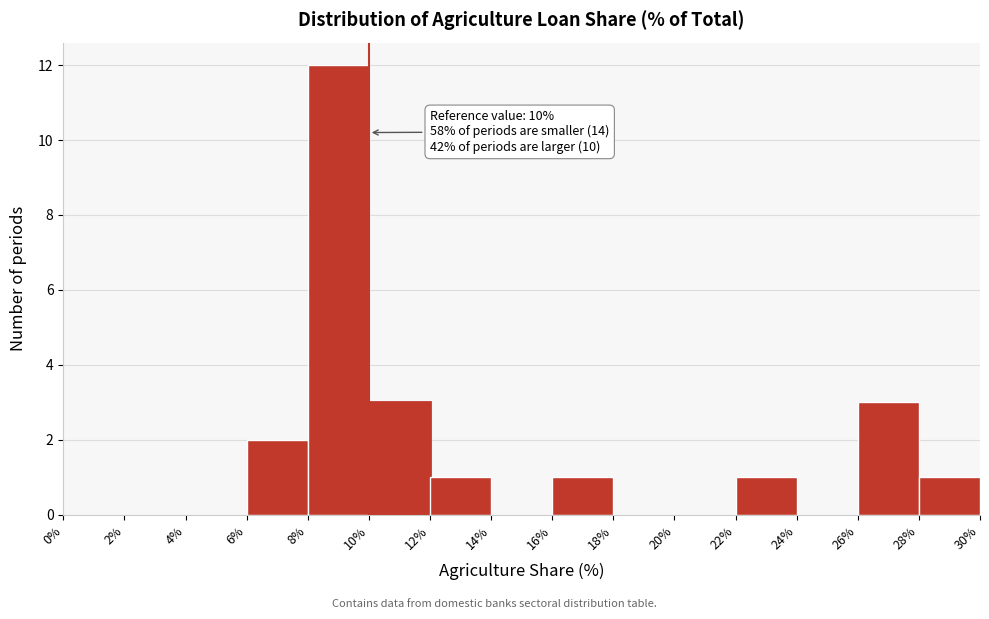

Over which range of the x-axis is the bar tallest?

8% to 10%